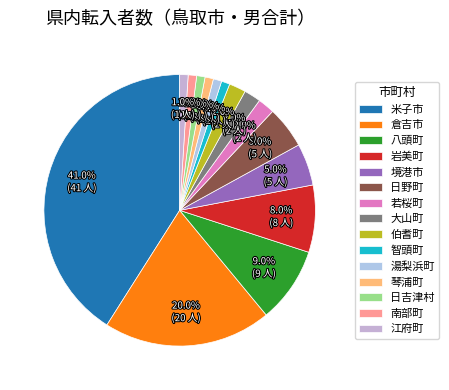

What portion of the pie excludes 日吉津村?

99.0%